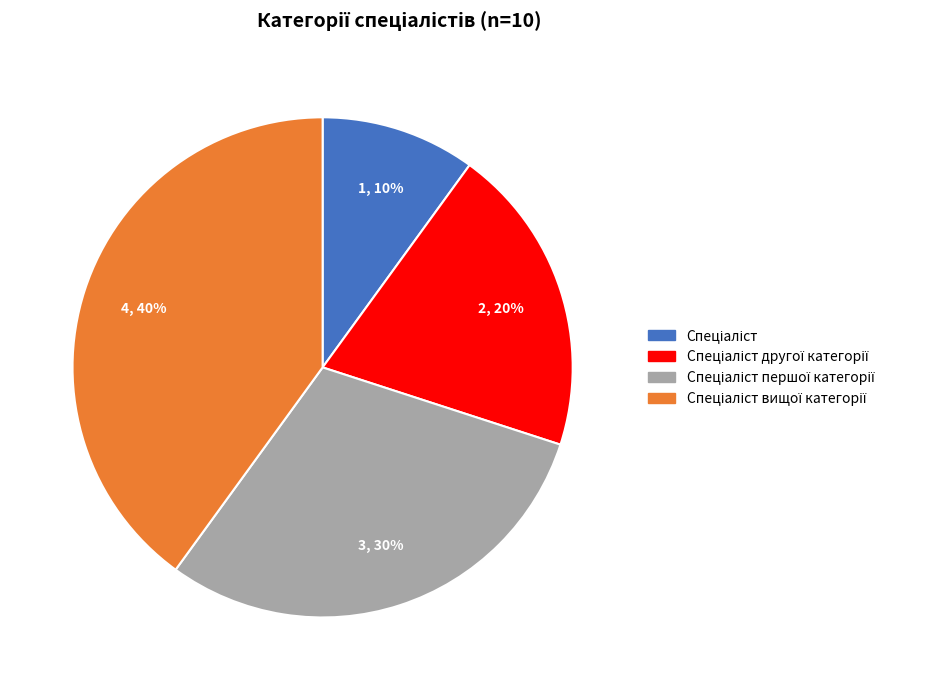

Is there a majority slice in this chart?

No